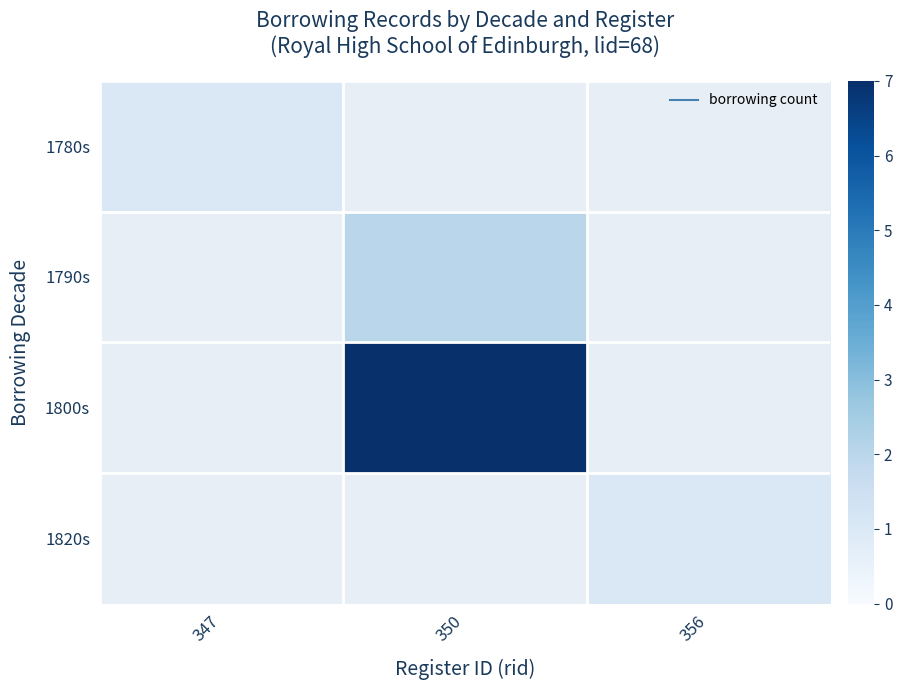

At which label does 1780s reach its peak?

347